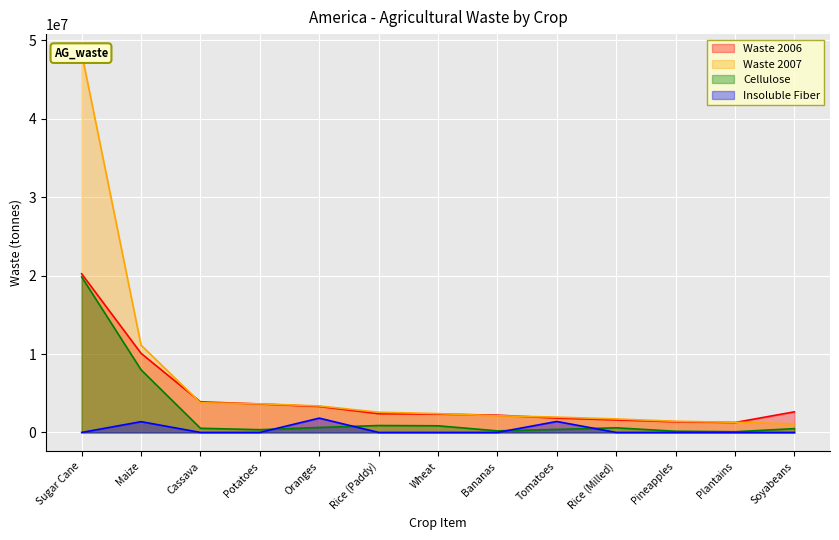

The Waste 2006 series shows 1835334 at Tomatoes. True or false?

True